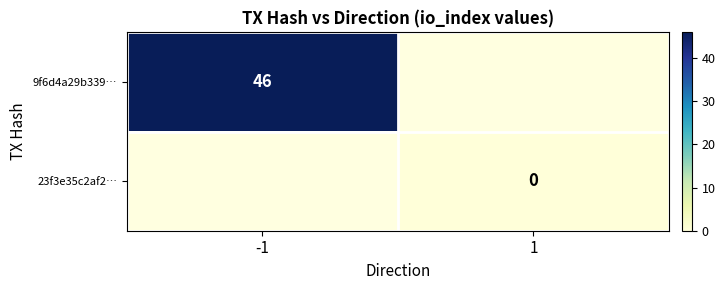

The value of 9f6d4a29b339… at -1 is 46. True or false?

True